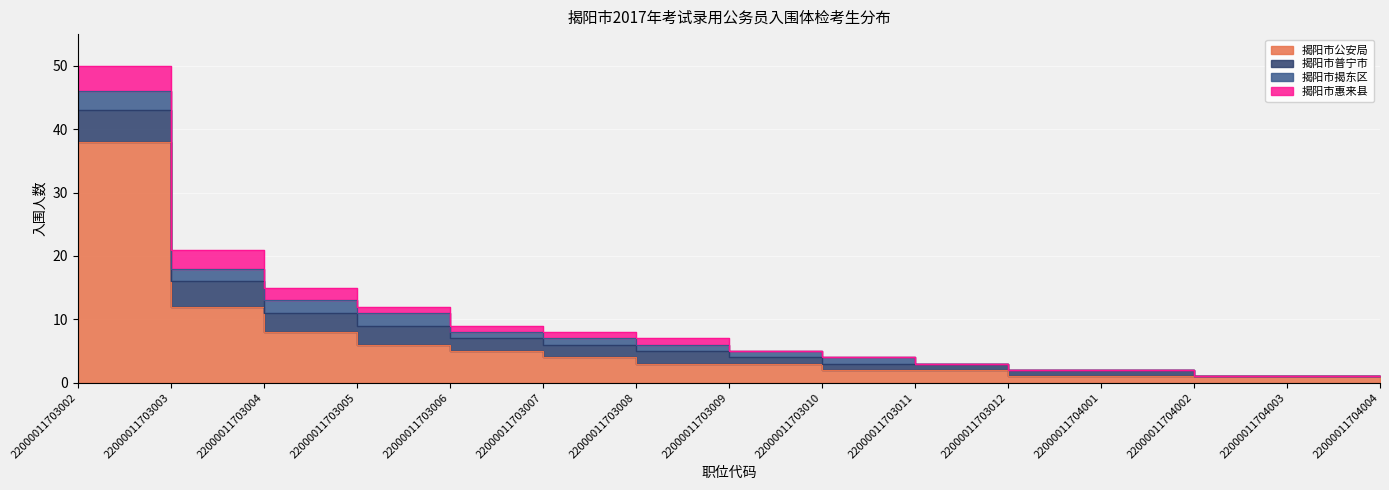

Reading right to left, what are all the values shown in this chart?

揭阳市公安局: 1	1	1	1	1	2	2	3	3	4	5	6	8	12	38
揭阳市普宁市: 0	0	0	1	1	1	1	1	2	2	2	3	3	4	5
揭阳市揭东区: 0	0	0	0	0	0	1	1	1	1	1	2	2	2	3
揭阳市惠来县: 0	0	0	0	0	0	0	0	1	1	1	1	2	3	4